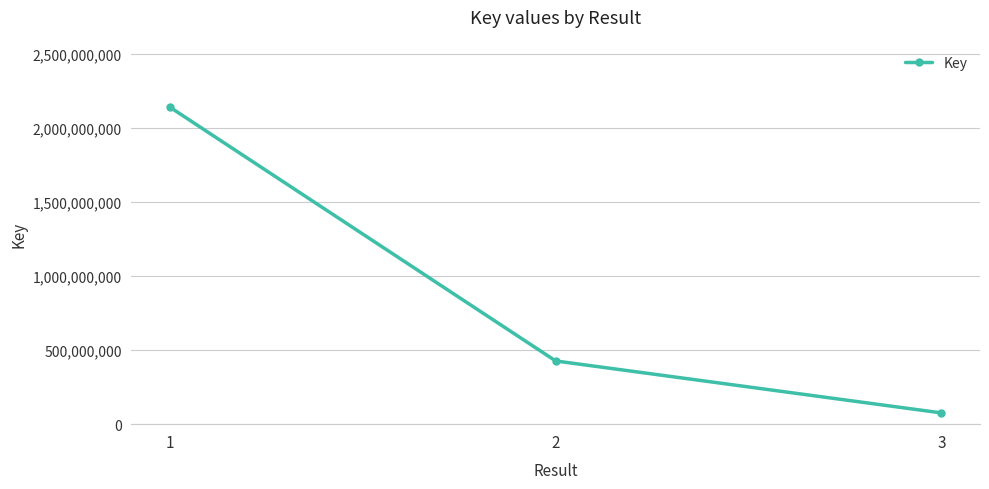

What is the ratio of the value at 2 to the value at 1?

0.2